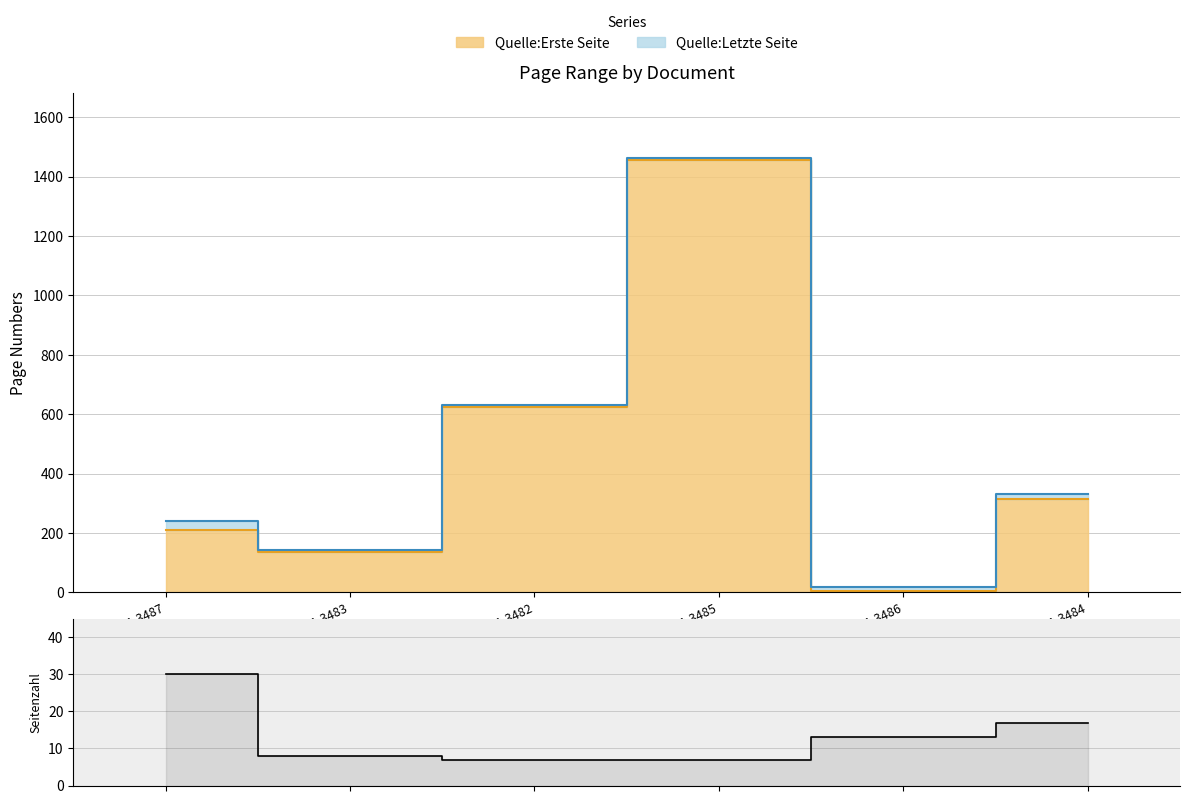

True or false: there are more than 1 points higher than both neighbors.

False